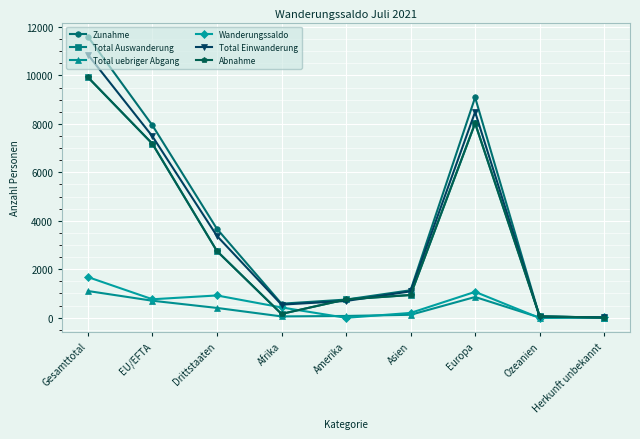

How many times do Abnahme and Wanderungssaldo cross each other?

3